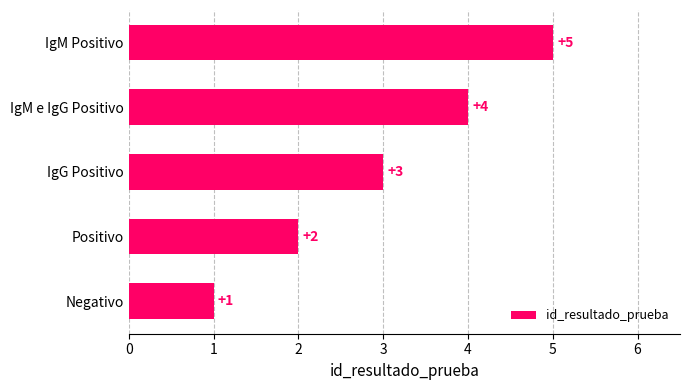

At which label is the value closest to 3?

IgG Positivo